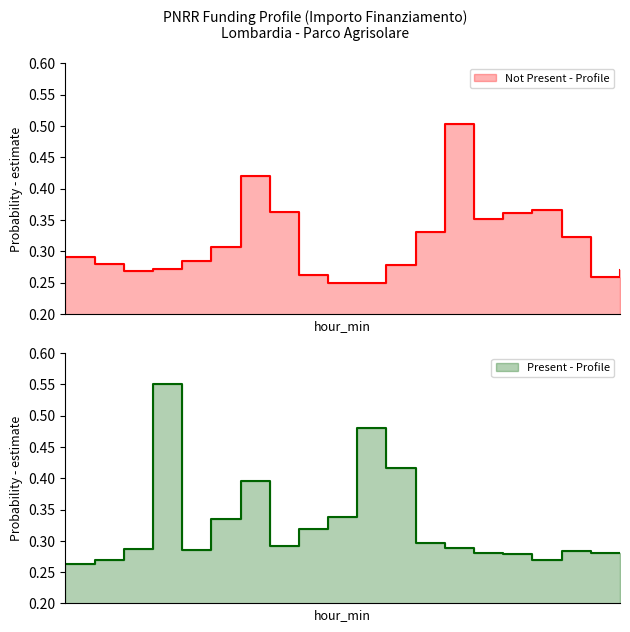

Reading right to left, transcribe all the data shown in this chart.

Not Present - Profile: 0.3	0.3	0.3	0.4	0.4	0.4	0.5	0.3	0.3	0.2	0.2	0.3	0.4	0.4	0.3	0.3	0.3	0.3	0.3	0.3
Present - Profile: 0.3	0.3	0.3	0.3	0.3	0.3	0.3	0.3	0.4	0.5	0.3	0.3	0.3	0.4	0.3	0.3	0.6	0.3	0.3	0.3